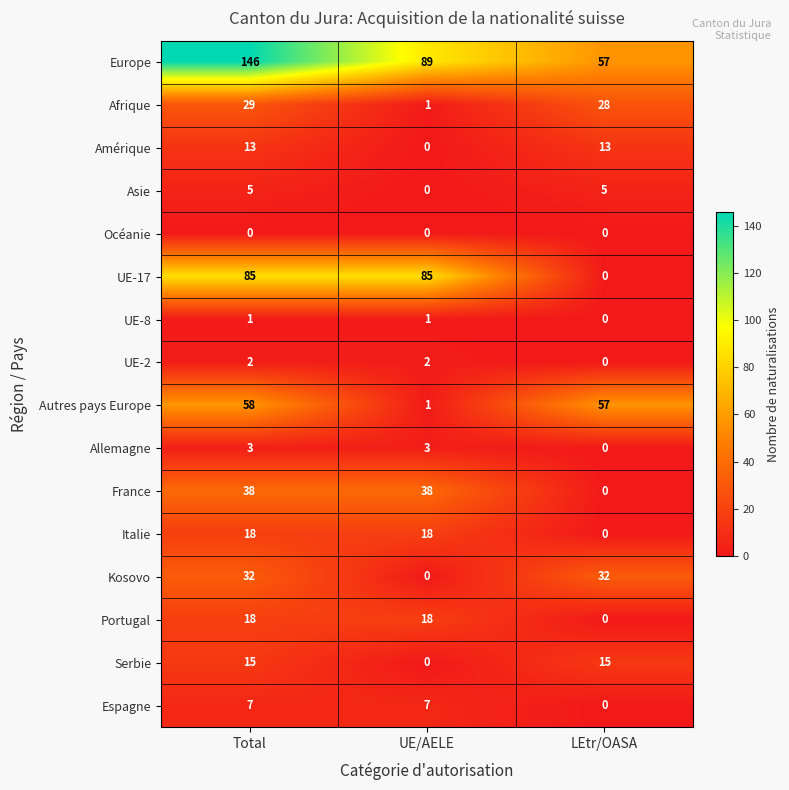

True or false: Kosovo has a value of -18 at UE/AELE.

False